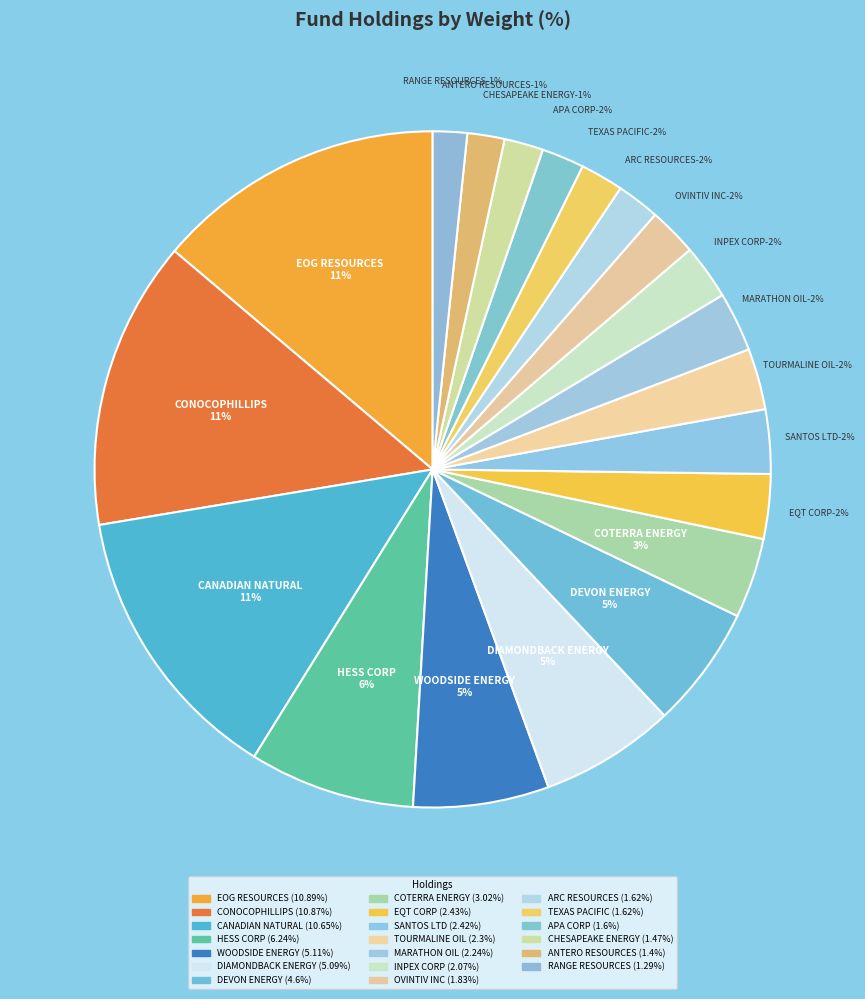

Do TOURMALINE OIL CORP and SANTOS LTD together represent more than half of the pie?

No